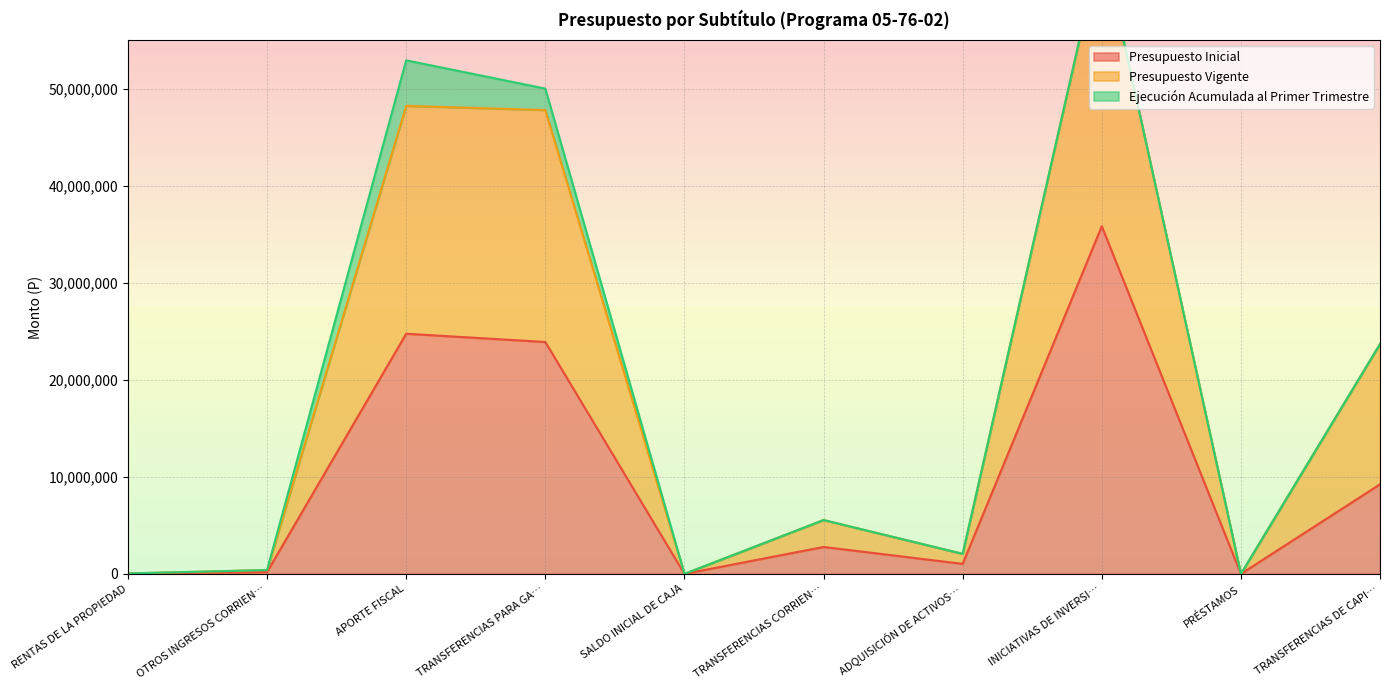

The Presupuesto Inicial series shows 59536201 at INICIATIVAS DE INVERSI…. True or false?

False